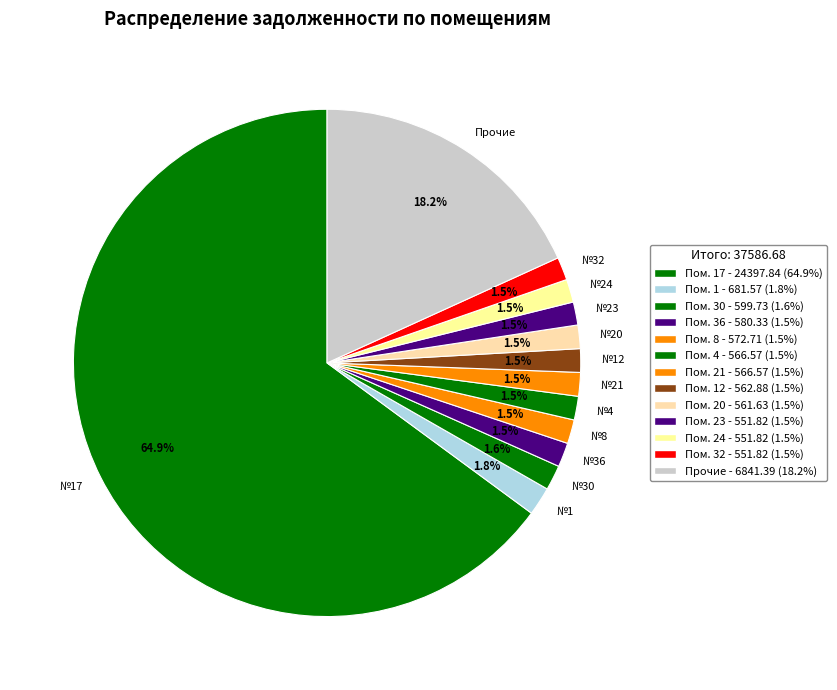

Approximately how many times larger is the value at №36 compared to №4?

1.0